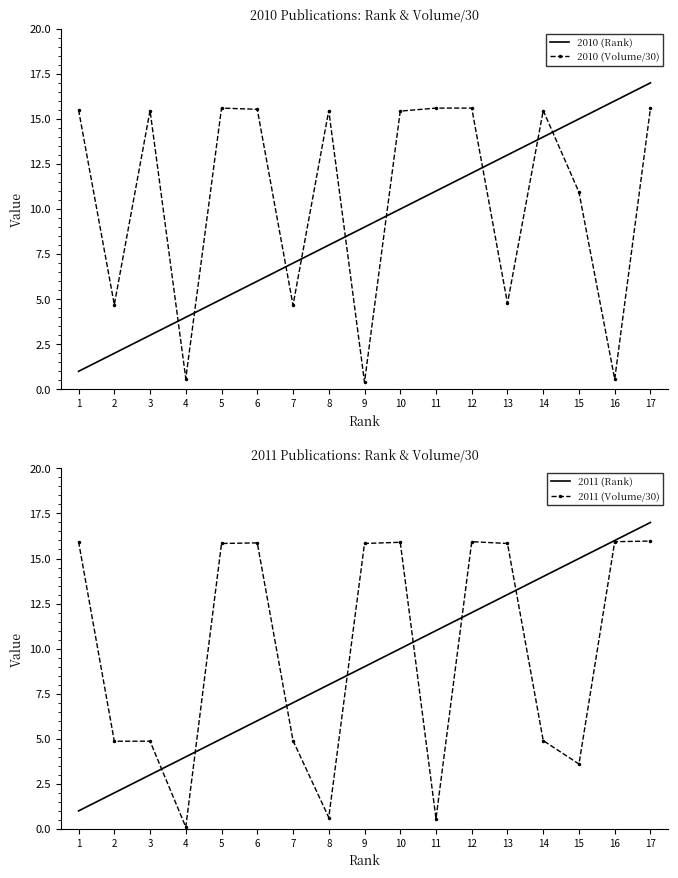

How many interior local valleys does the 2010 (Volume/30) series have?

6